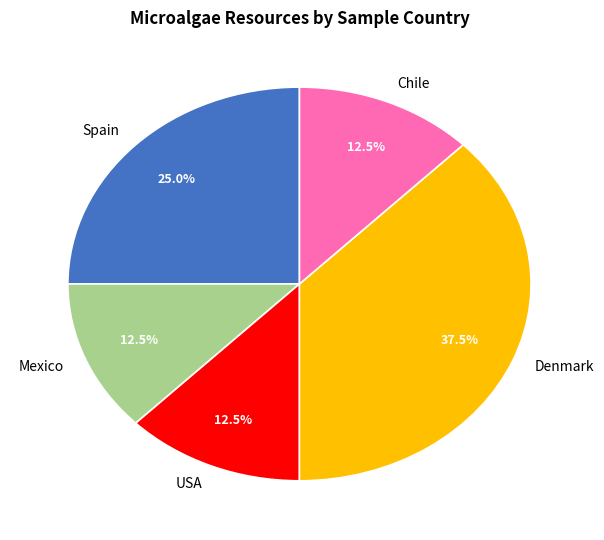

Is there any slice that represents more than half of the pie?

No